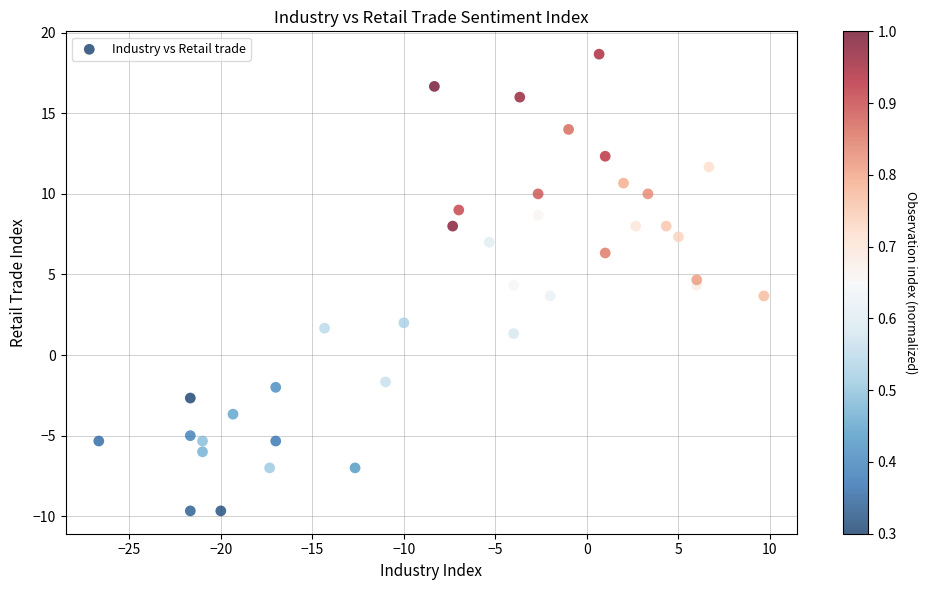

What is the range of X values (max minus min)?

36.3